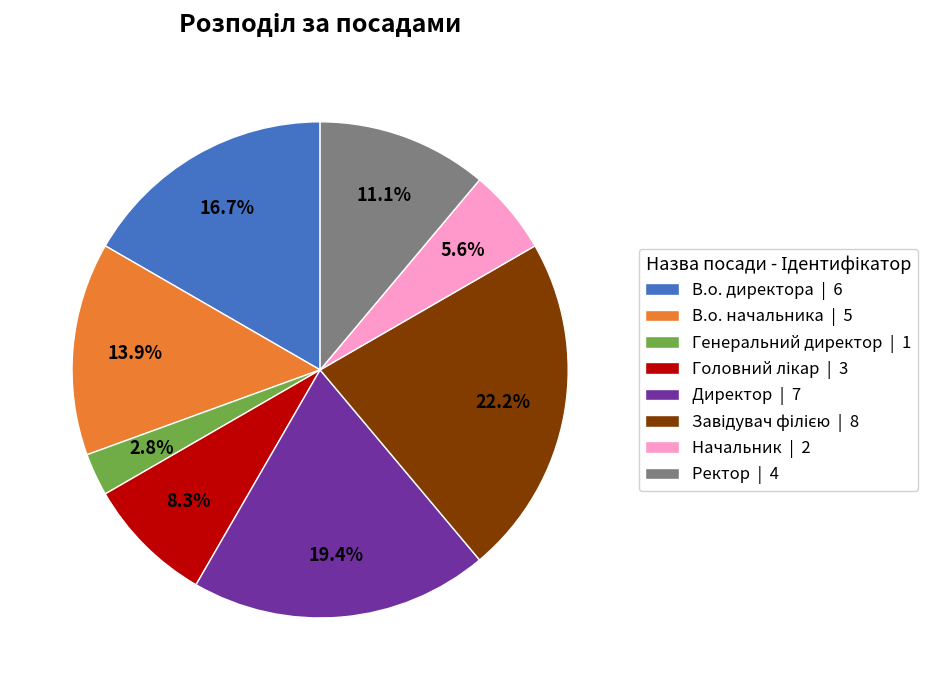

What is the total percentage of Директор | 7 and Начальник | 2?

25.0%